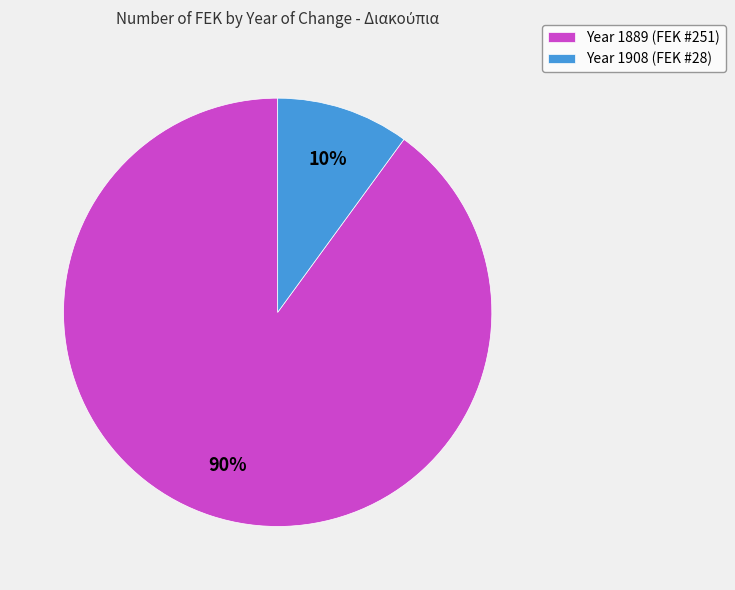

Is there a majority slice in this chart?

Yes